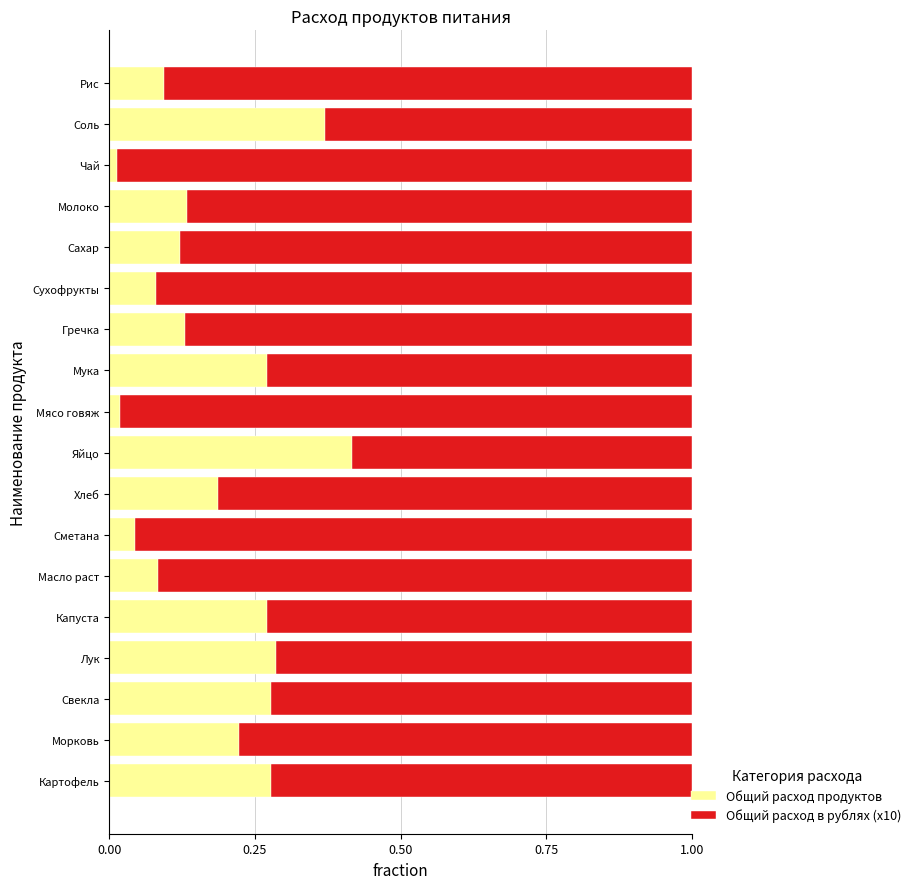

The value of Общий расход продуктов at Сухофрукты is 0.1. True or false?

True